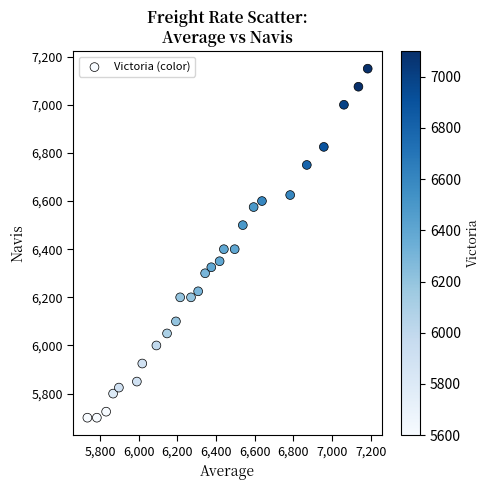

What is the range of X values (max minus min)?

1450